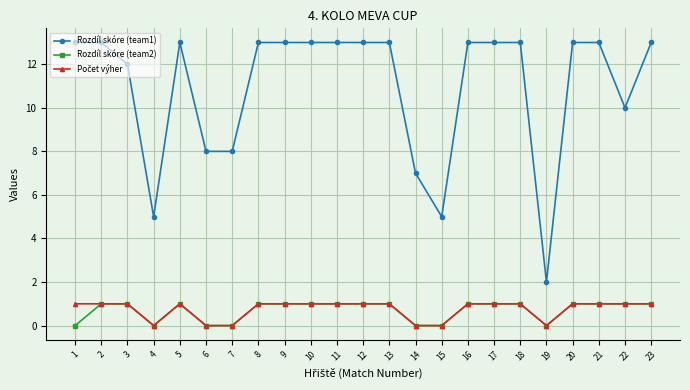

What is the greatest value displayed?

13